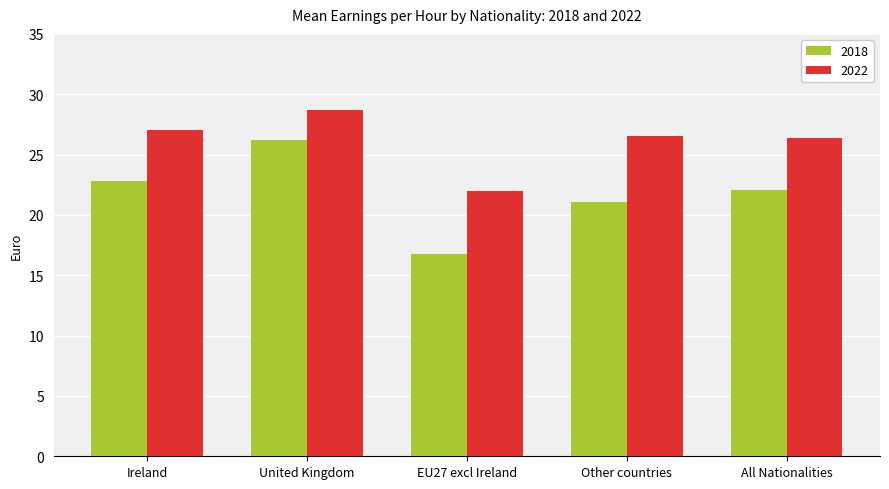

What is the greatest value displayed?

28.7